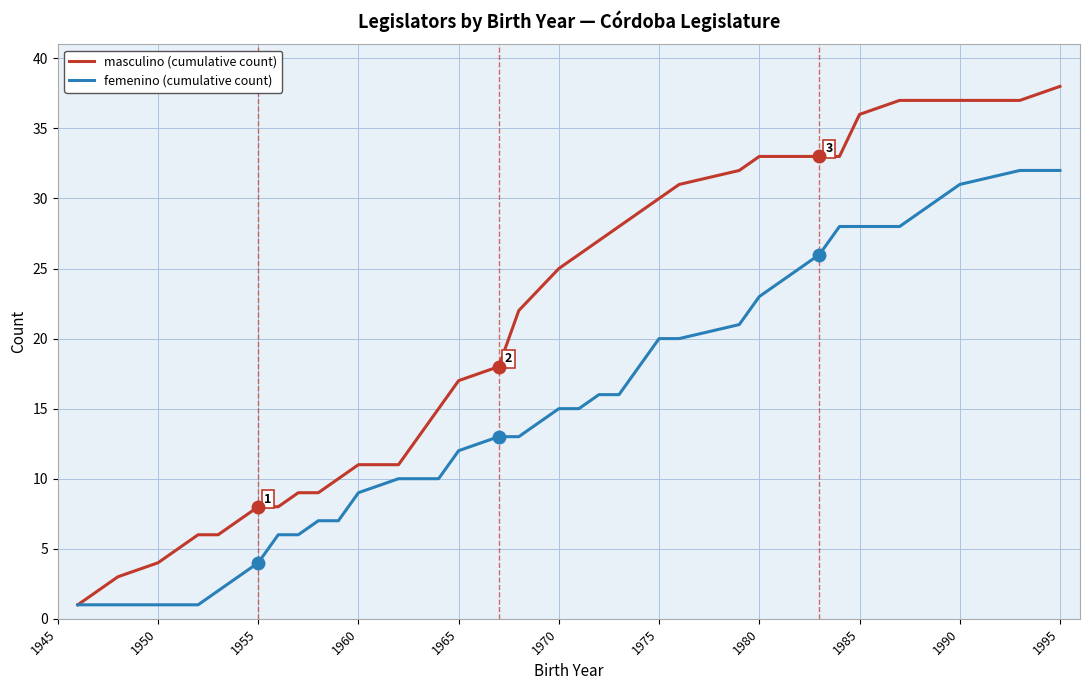

List the series in order of their peak value, highest first.

masculino (cumulative count), femenino (cumulative count)